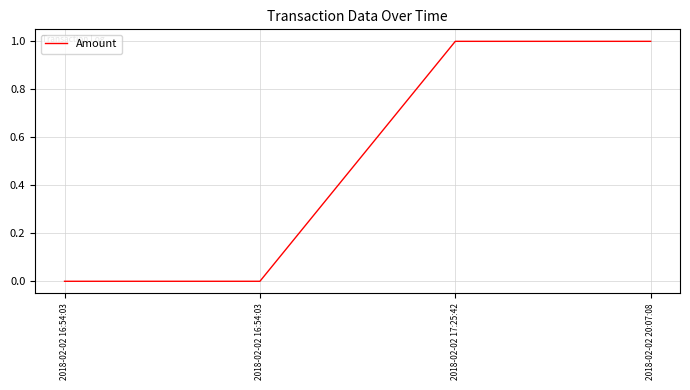

How many distinct data groups are displayed?

1